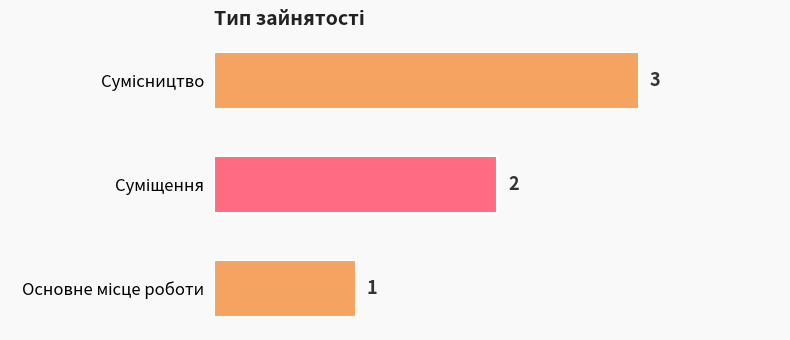

Count the values in the range 1 to 3.

3